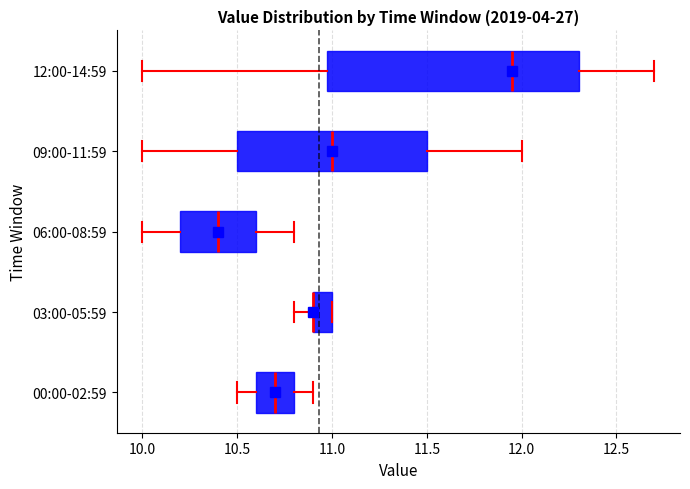

Reading bottom to top, read every box against the x-axis: the position of its median line, the range the box covers, and the ends of its whiskers. The values are not printed on the chart, so give them approximately, as read against the axis.

00:00-02:59: median 10.70, box 10.60 to 10.80, whiskers 10.50 to 10.90
03:00-05:59: median 10.90 (drawn on the box's left edge), box 10.90 to 11.00, whiskers 10.80 to 11.00
06:00-08:59: median 10.40, box 10.20 to 10.60, whiskers 10.00 to 10.80
09:00-11:59: median 11.00, box 10.50 to 11.50, whiskers 10.00 to 12.00
12:00-14:59: median 11.95, box 11.00 to 12.30, whiskers 10.00 to 12.70